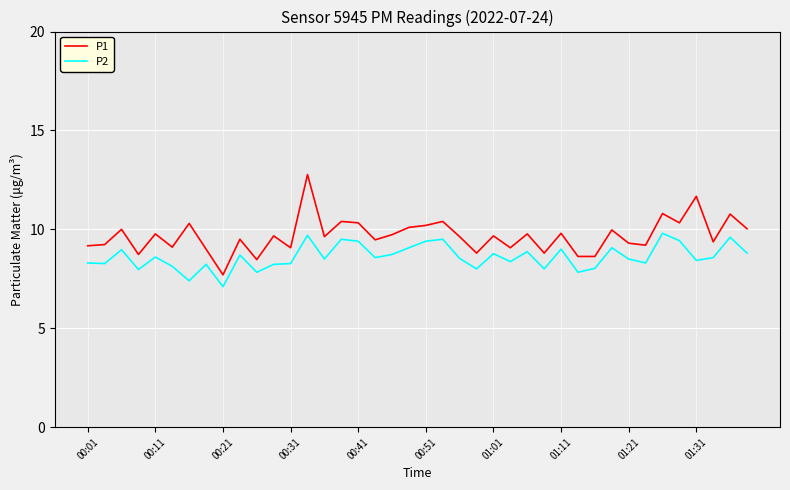

Which series has the largest total across all categories?

P1